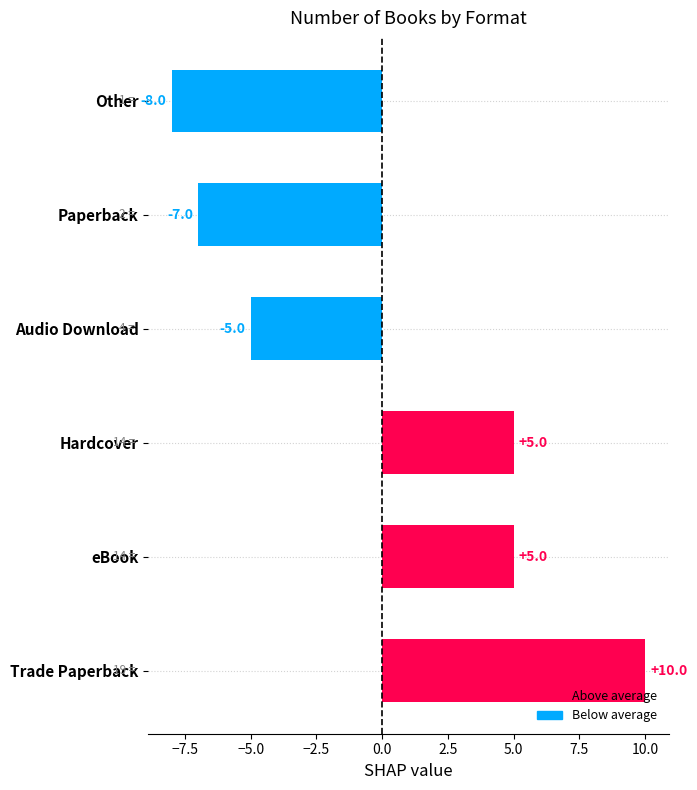

What is the difference between the maximum and minimum values?

18